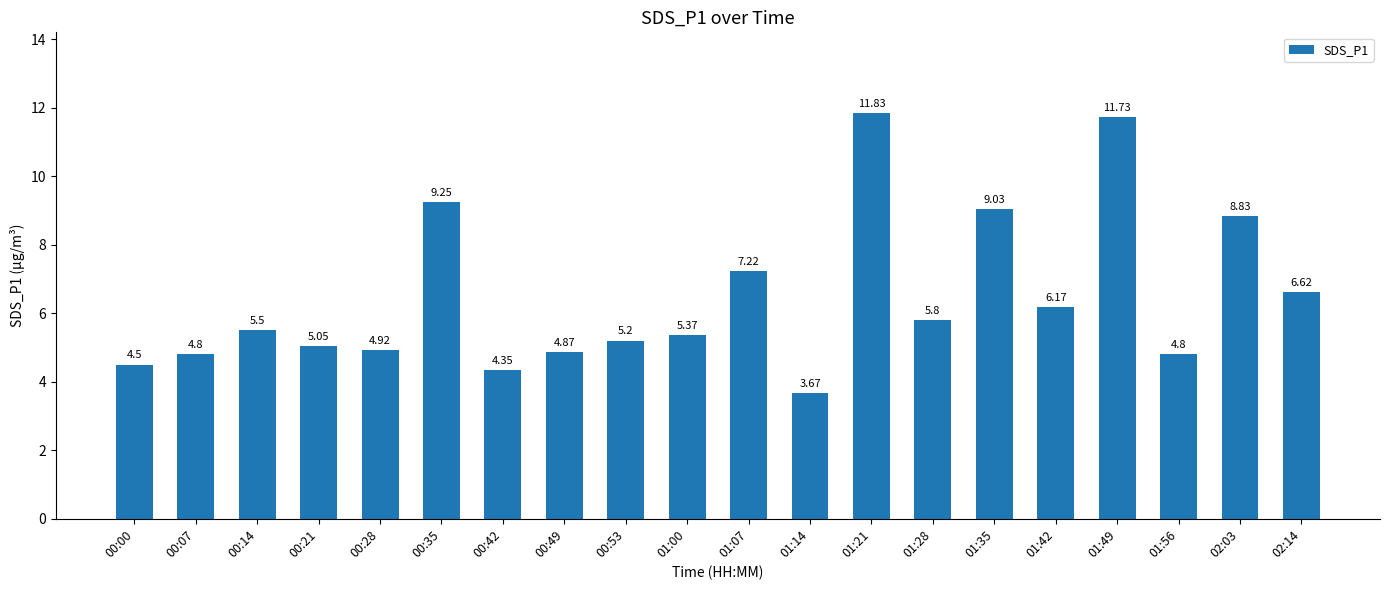

Between 01:28 and 00:07, which is larger?

01:28